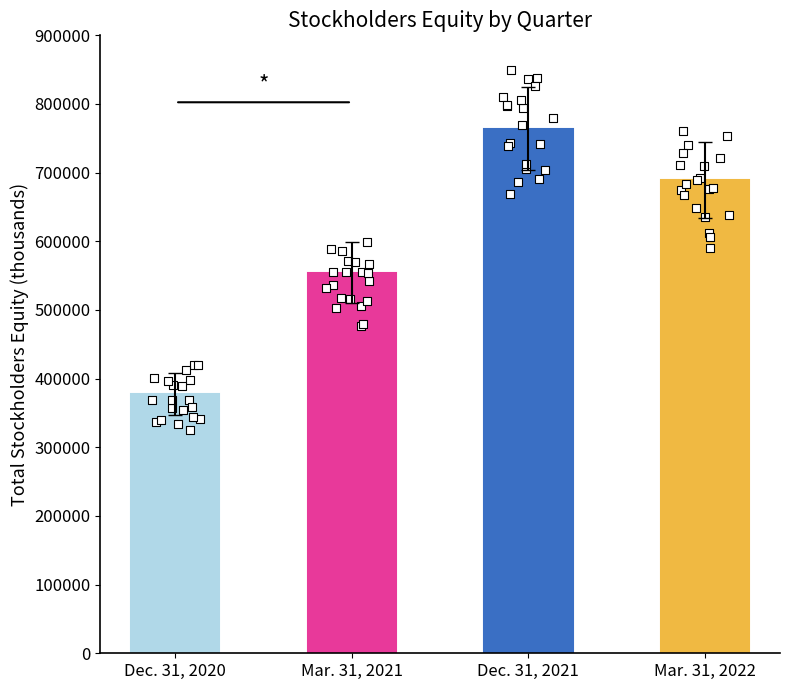

Between Dec. 31, 2021 and Dec. 31, 2020, which is larger?

Dec. 31, 2021